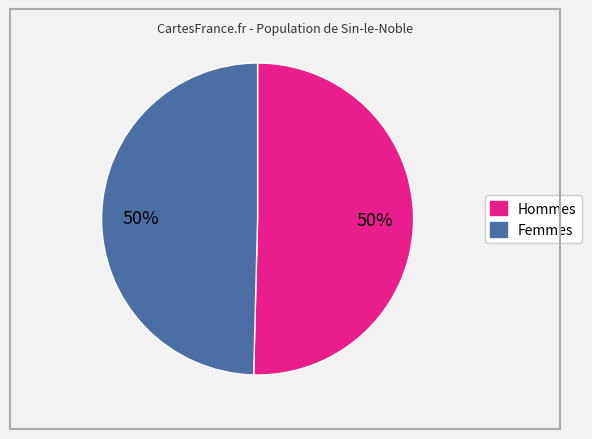

To the nearest percent, what is the average slice percentage?

50%